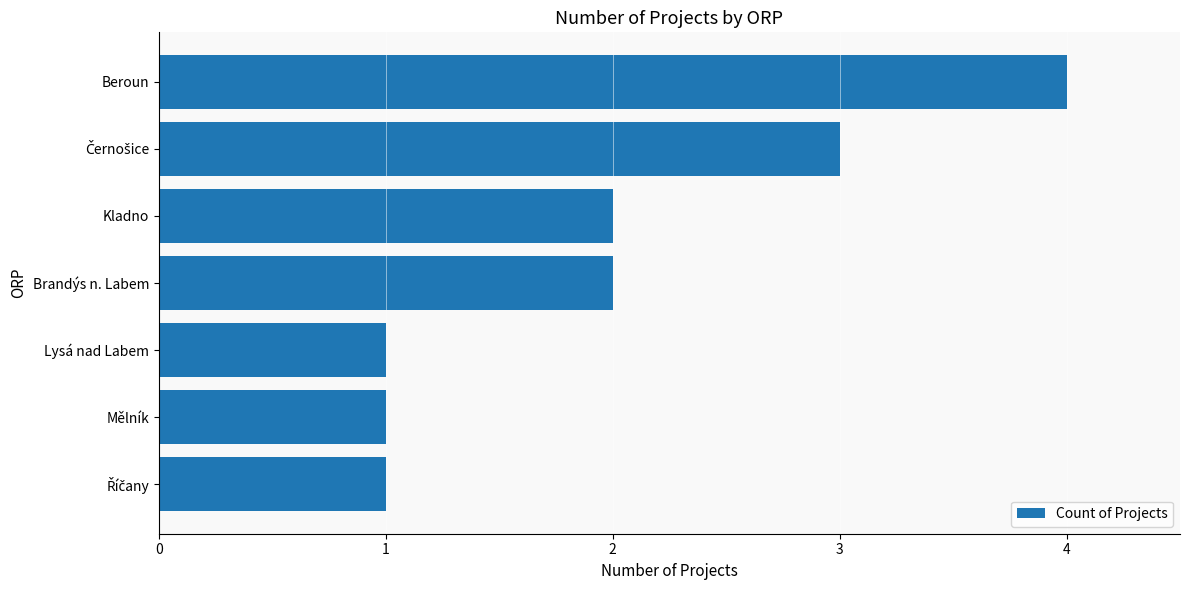

The value at Brandýs n. Labem is 1. True or false?

False